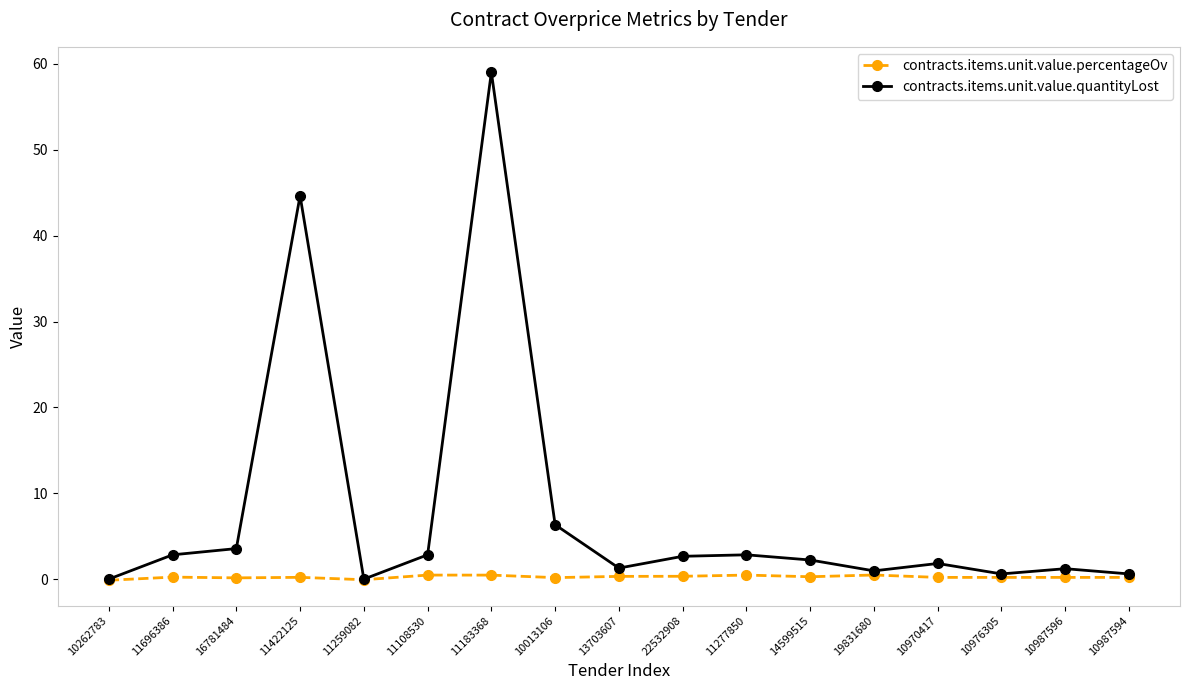

Is the value of contracts.items.unit.value.percentageOv at 11696386 greater than the value of contracts.items.unit.value.quantityLost at 13703607?

No